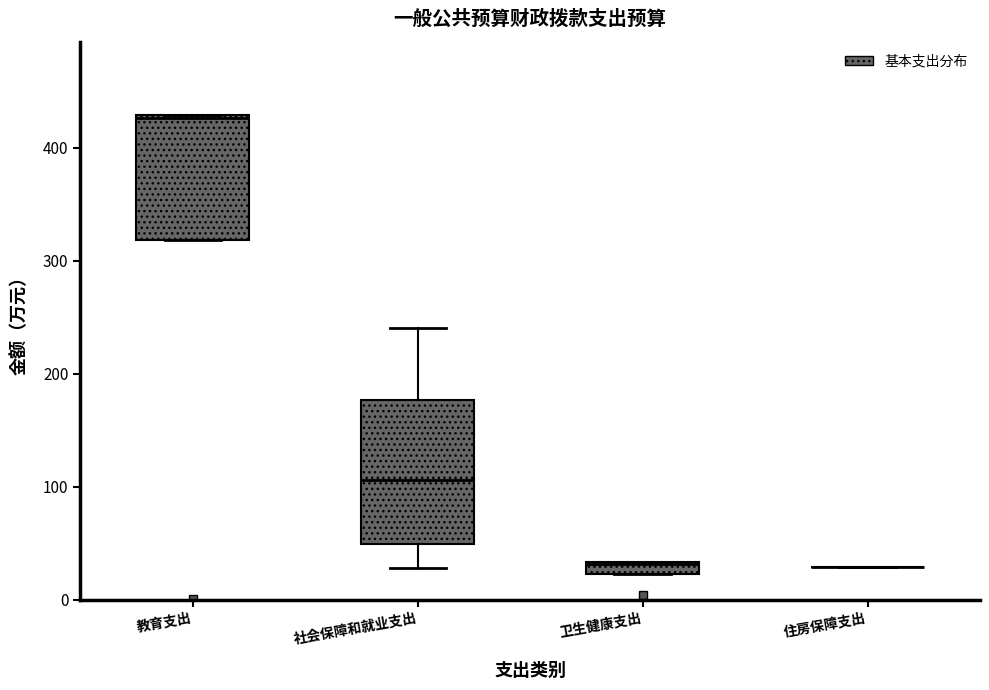

Comparing the boxes themselves (not the whiskers), which one is the tallest?

社会保障和就业支出